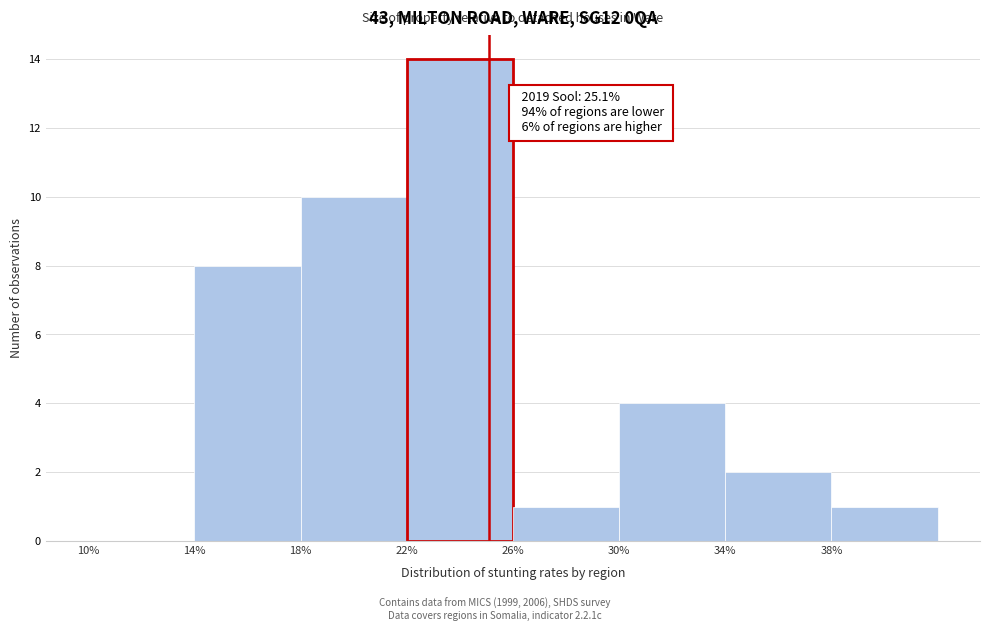

Which range on the x-axis has the tallest bar?

22 to 26